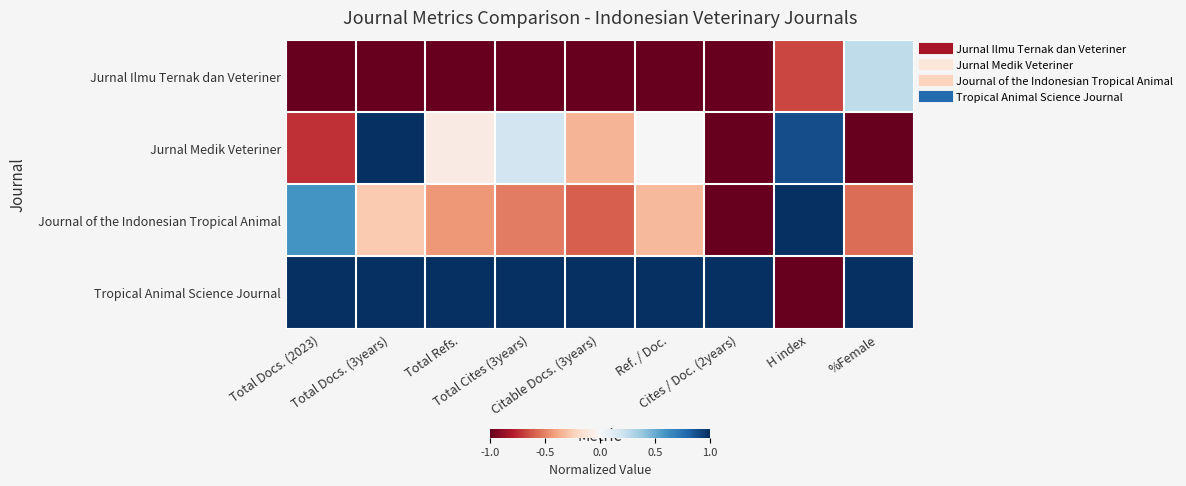

Count the number of categories in the chart.

9